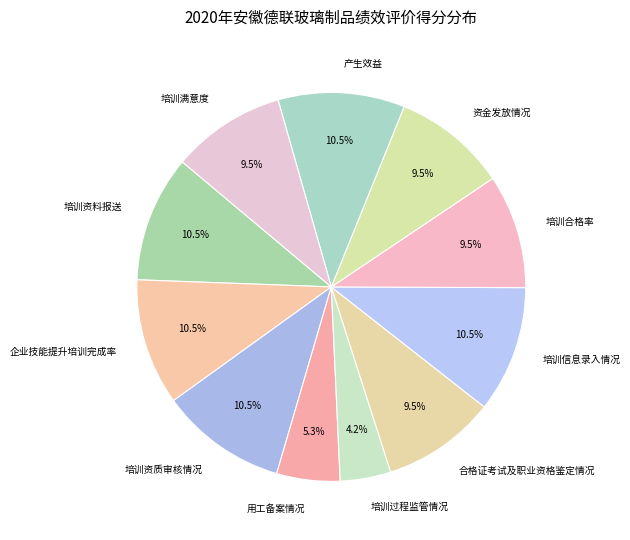

To the nearest percent, what is the combined percentage of 培训资质审核情况 and 培训满意度?

20%